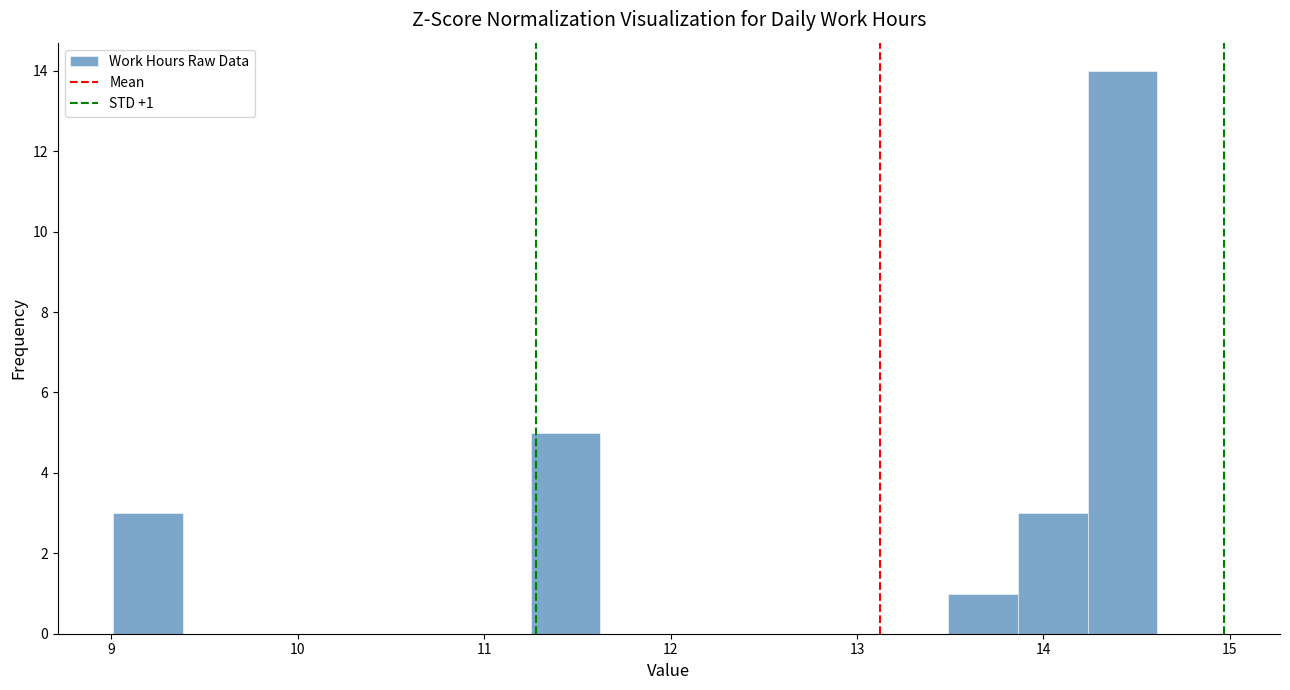

Read against the x-axis, roughly where is the centre of the tallest bar?

14.4